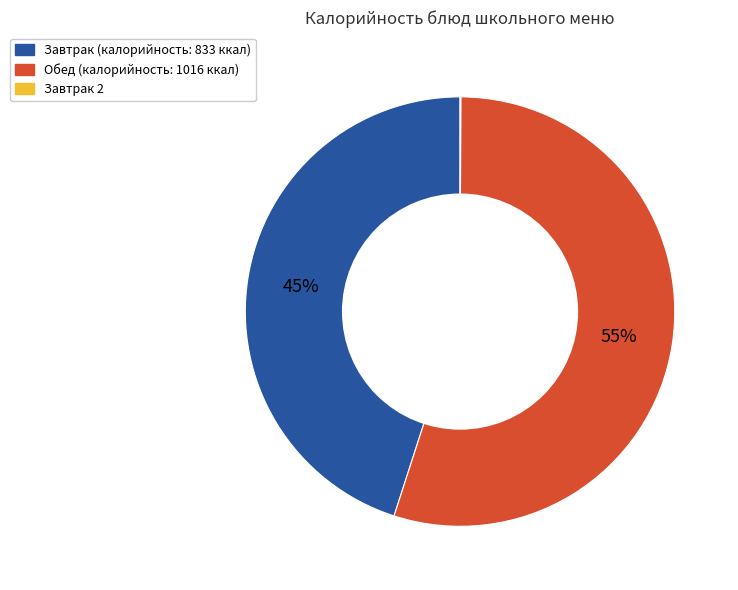

To the nearest percent, what is the average slice percentage?

33%